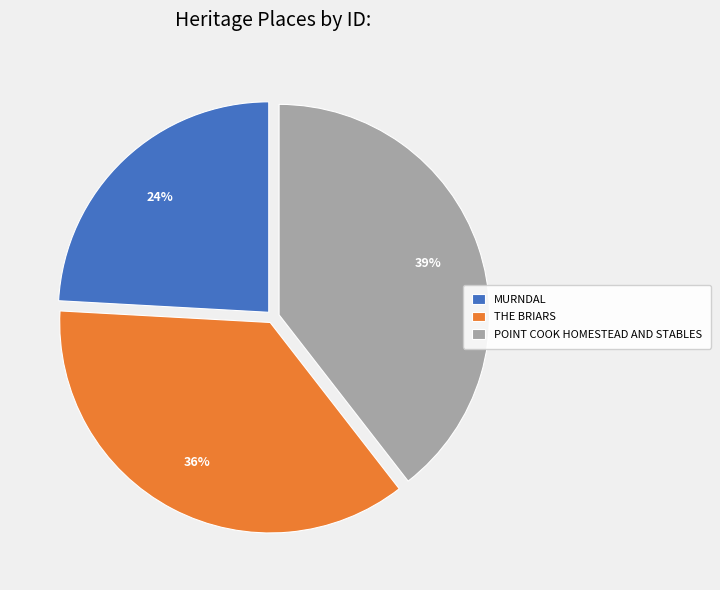

Does POINT COOK HOMESTEAD AND STABLES account for over 50% of the chart?

No